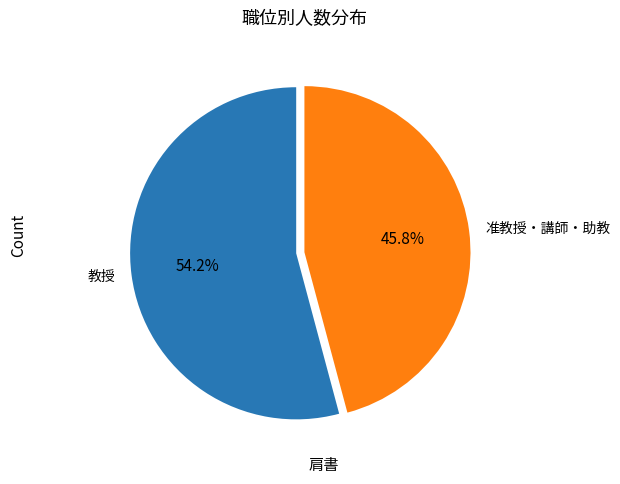

How many segments does this pie chart have?

2